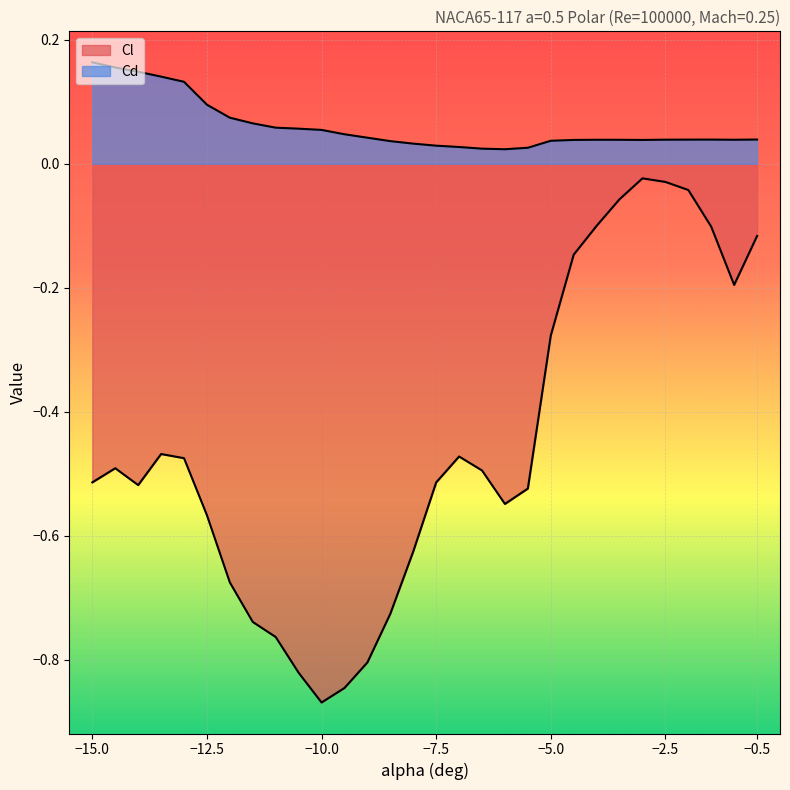

What is the label of the 1st point from the right?

-0.5